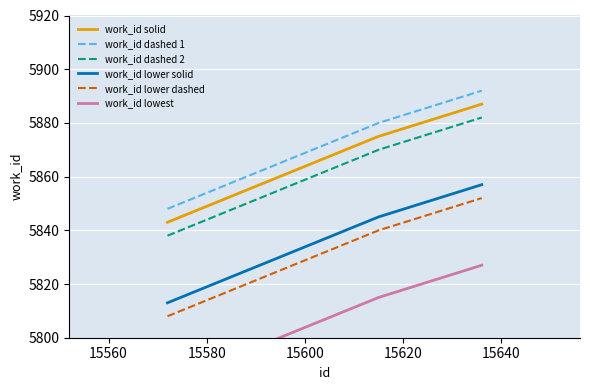

What is the lowest value of the work_id lower solid series?

5813